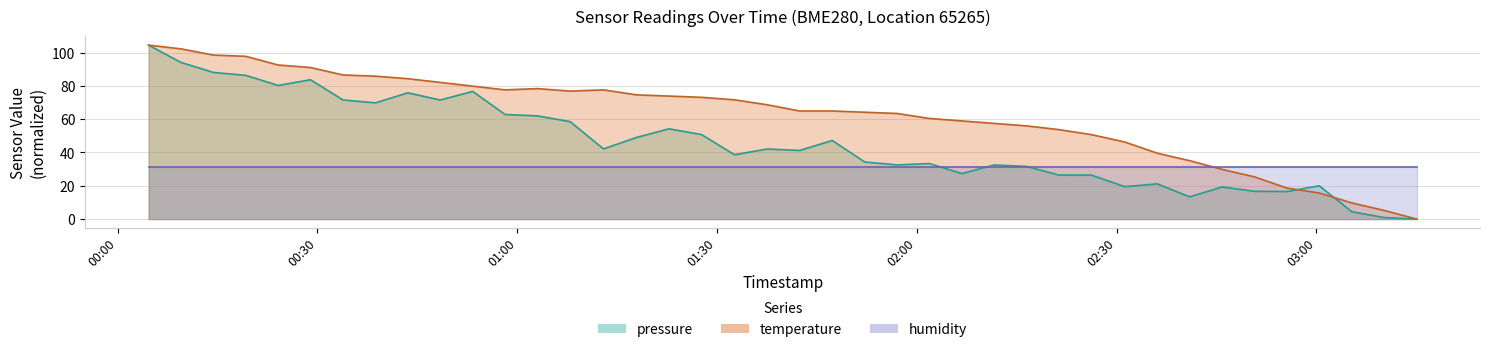

List the series in order of their overall mean, highest first.

temperature, pressure, humidity